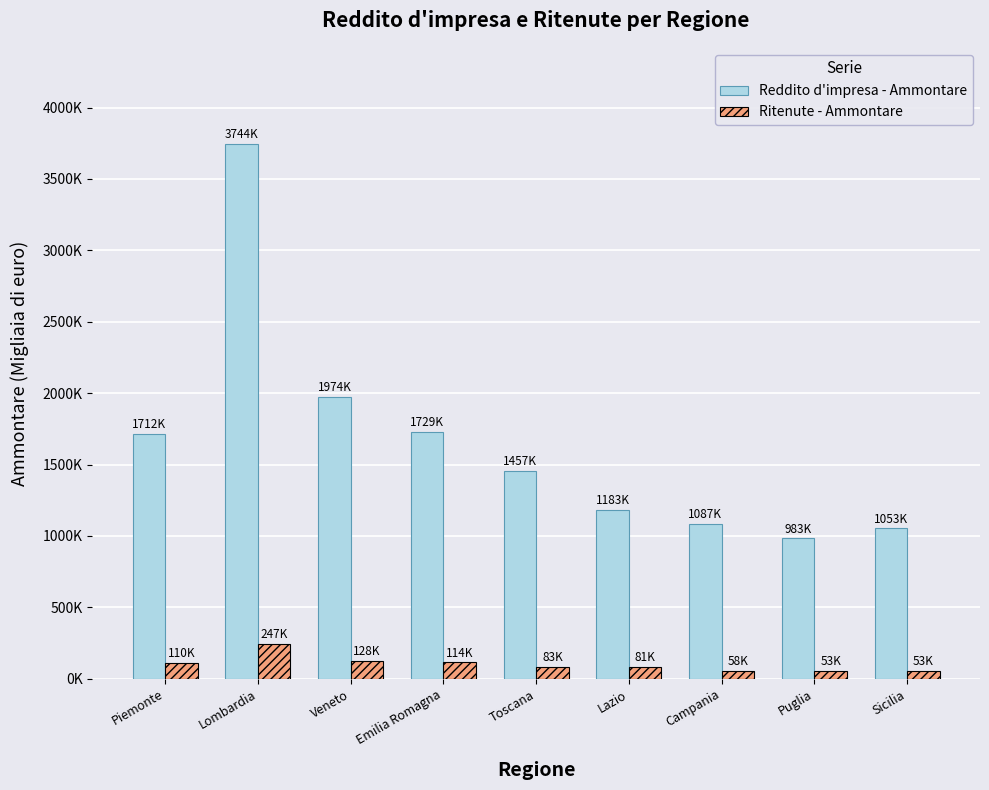

Is it true that Reddito d'impresa - Ammontare equals 983312 at Puglia?

True